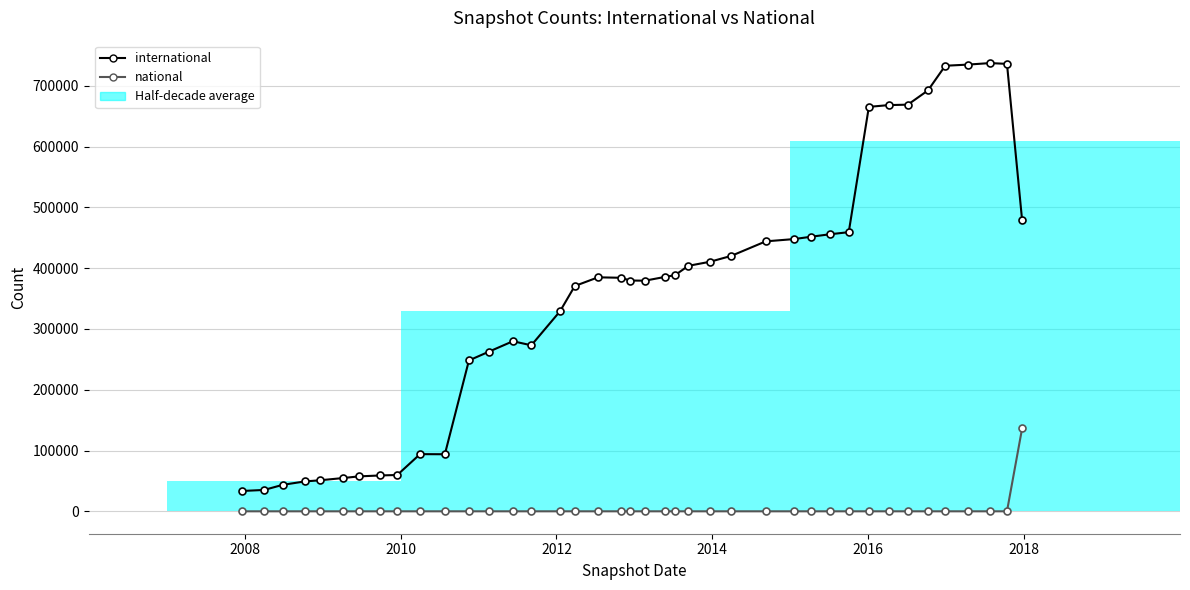

What is the average value of the national series?

3407